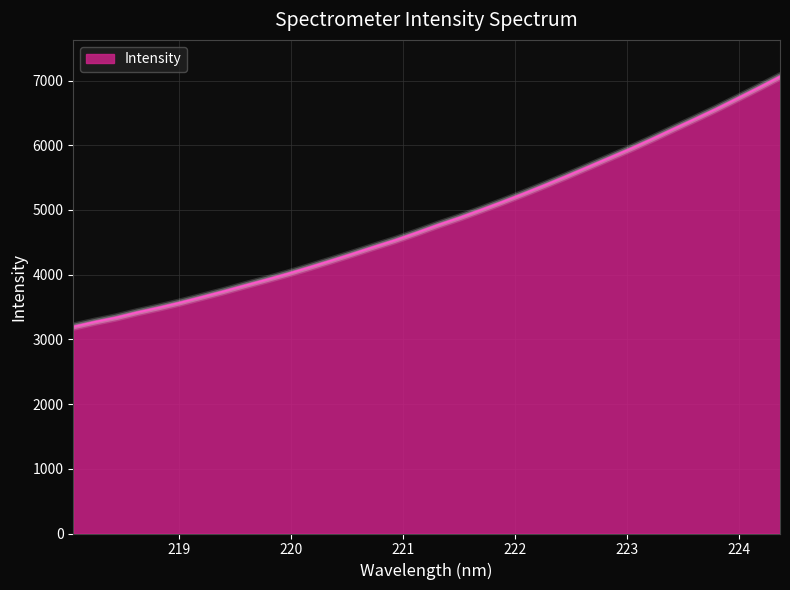

What is the difference between the second highest and minimum values?

3695.1